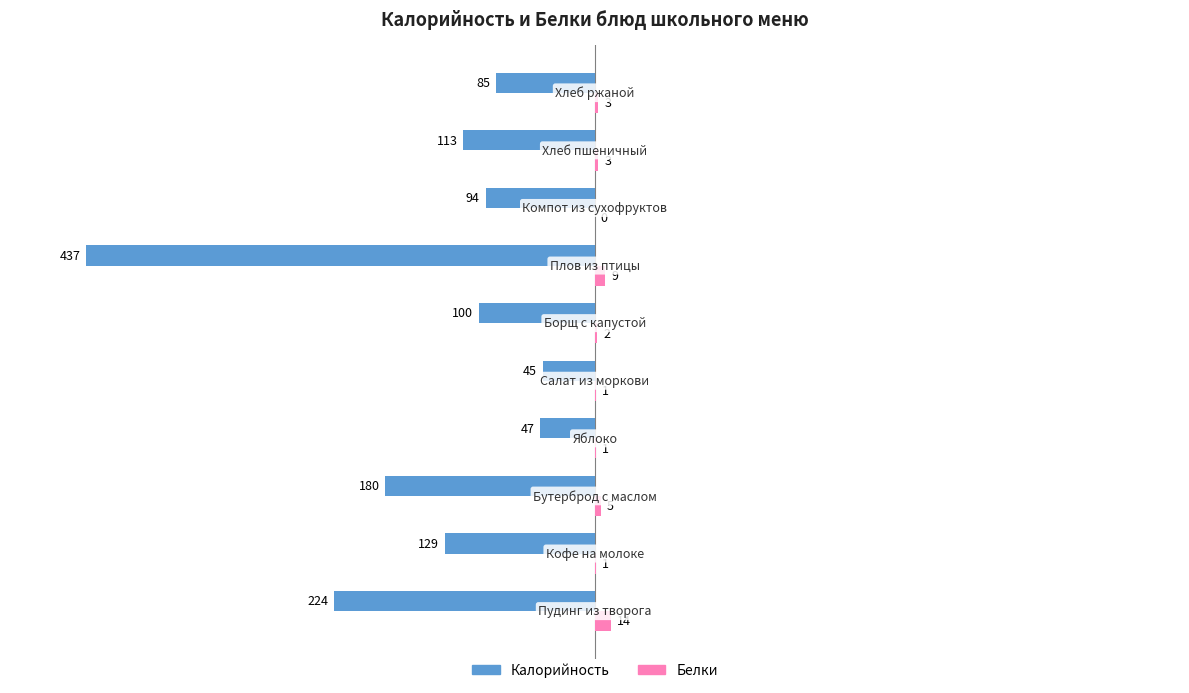

What is the maximum value shown in the chart?

14